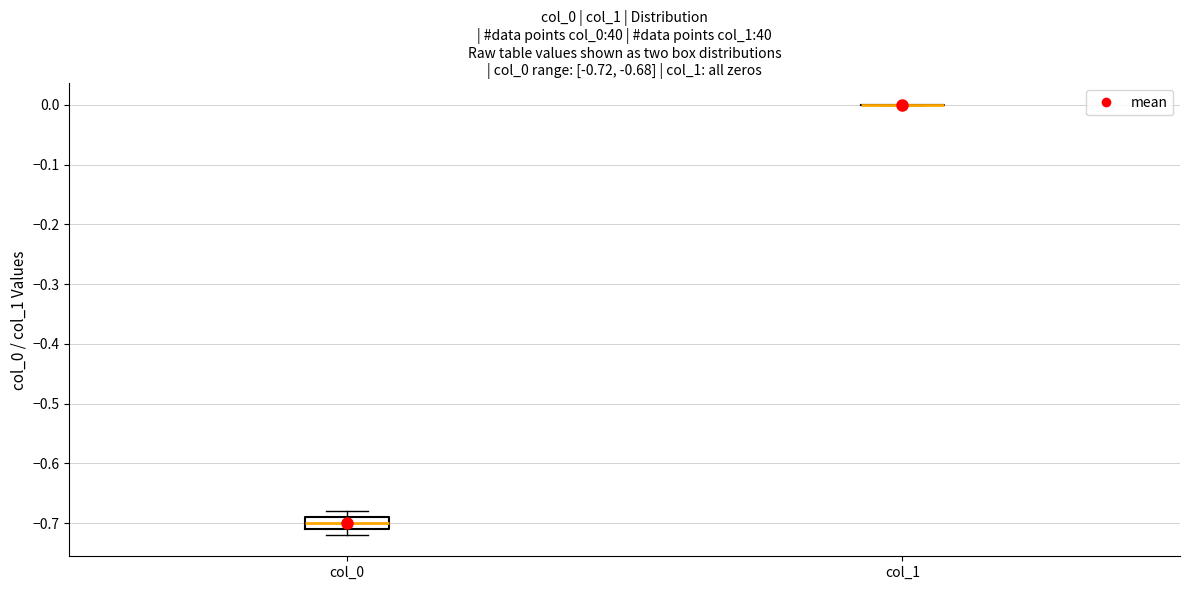

Which box is the tallest, from its lower edge to its upper edge?

col_0